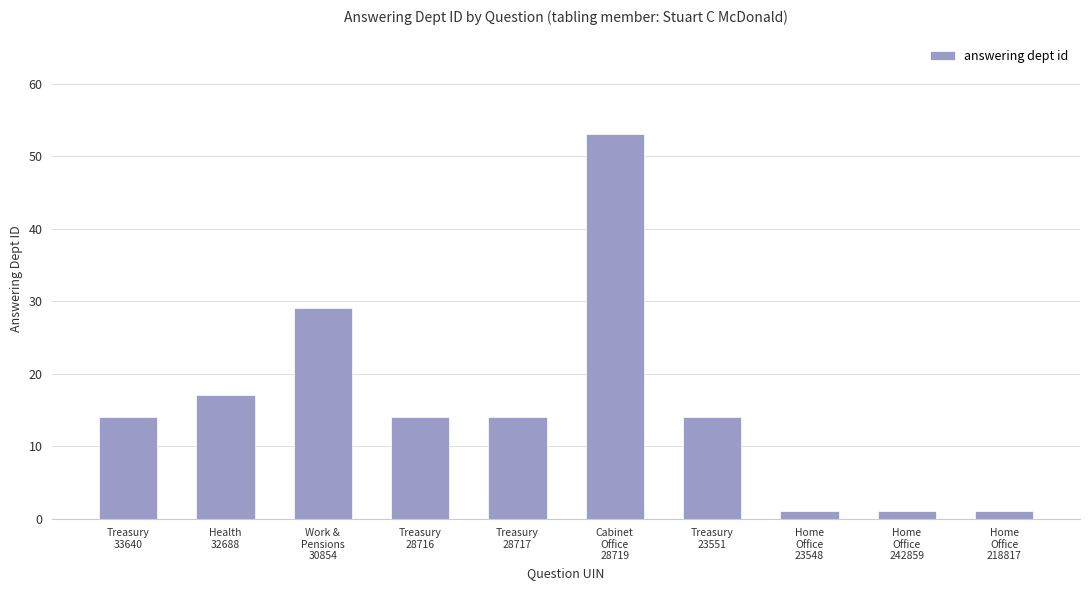

What is the value of the 5th bar from the left?

14